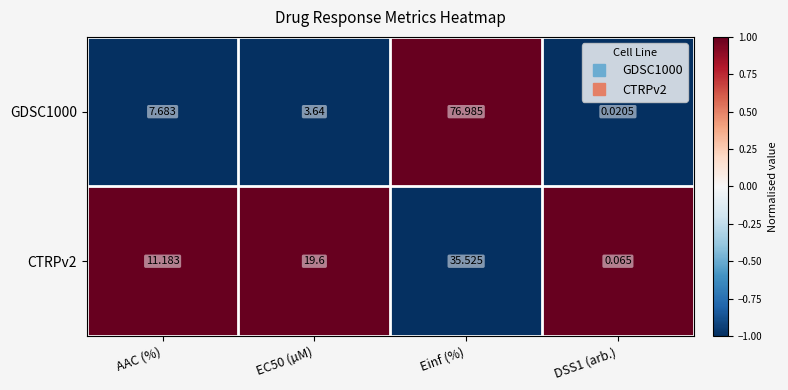

Which category has the highest value across all series?

Einf (%)